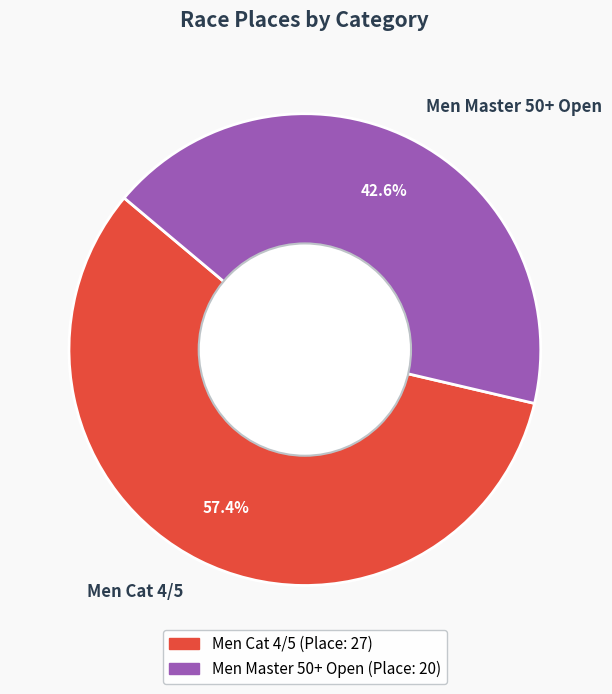

Between Men Cat 4/5 and Men Master 50+ Open, which is larger?

Men Cat 4/5